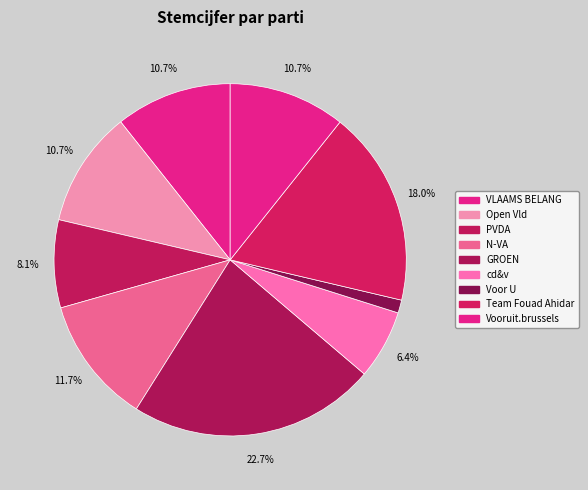

The Open Vld slice represents 3% of the pie. True or false?

False